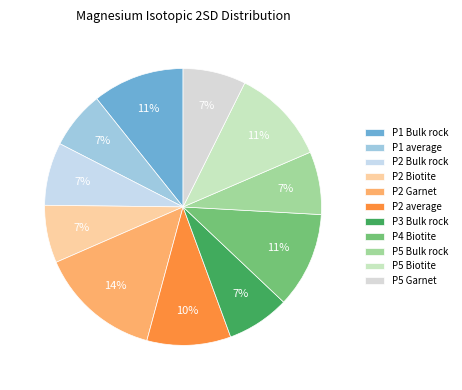

Count the number of slices in the pie.

11